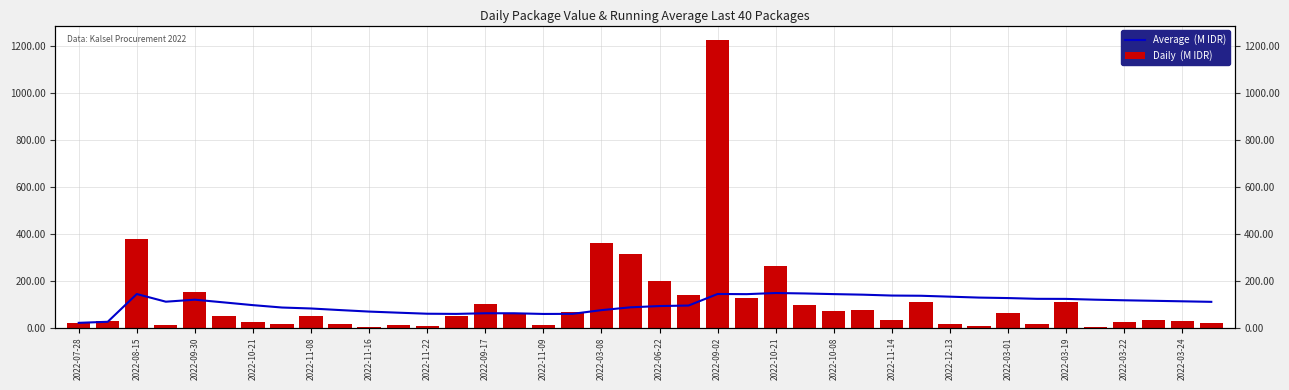

Reading right to left, extract all data points from this chart.

Average  (M IDR): 109.4	111.7	113.9	116.0	118.6	121.9	122.2	125.5	127.5	131.4	135.3	136.2	139.9	142.3	145.1	147.0	142.2	142.8	93.6	91.4	86.1	74.1	58.2	57.8	60.7	60.8	58.0	58.8	63.2	67.9	74.3	81.1	85.2	95.3	107.0	118.5	110.0	142.7	24.5	19.9
Daily  (M IDR): 21.2	27.7	34.1	23.7	2.4	110.4	15.8	59.9	6.9	14.8	110.0	30.8	75.9	70.0	98.0	262.1	127.0	1224.7	139.8	199.2	314.1	359.5	65.0	11.1	59.4	100.0	48.1	5.1	11.8	3.8	13.4	48.1	14.4	25.2	49.5	152.5	12.0	379.1	29.0	19.9